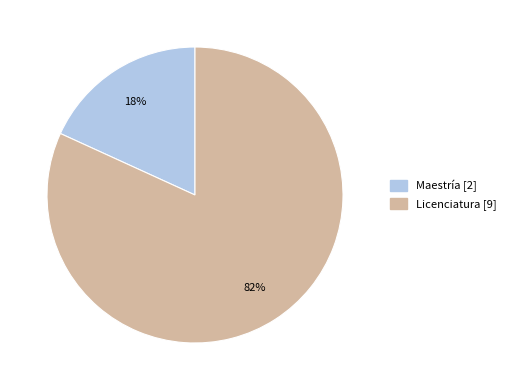

What percentage is the Maestría slice, to the nearest percent?

18%